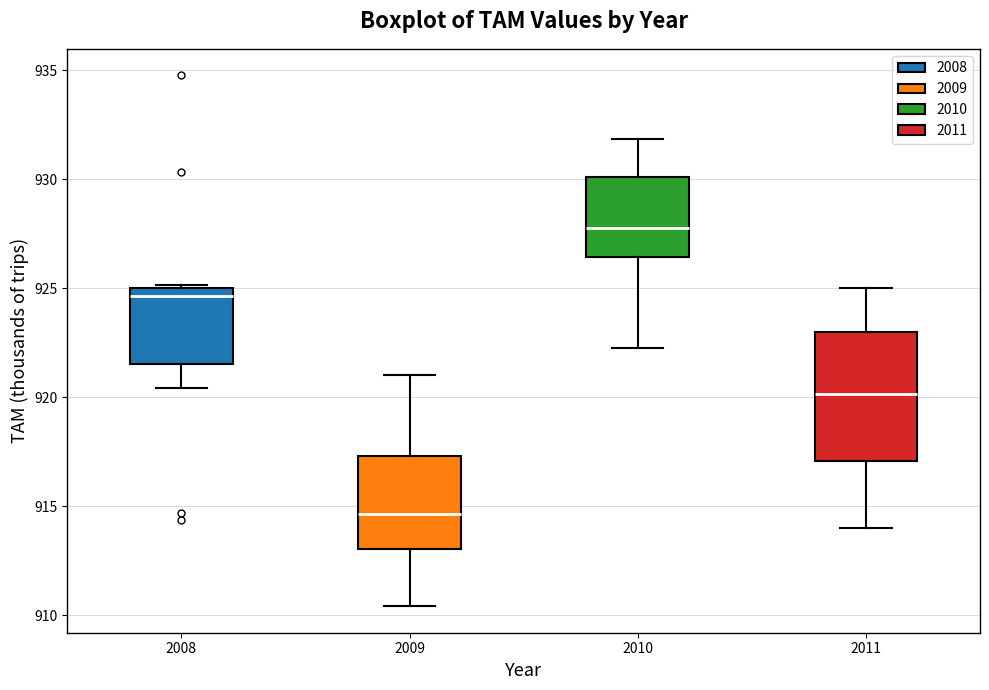

Where is the lower edge of the box at x = 2009 on the y-axis? The values are not printed on the chart, so give them approximately, as read against the axis.

913.0